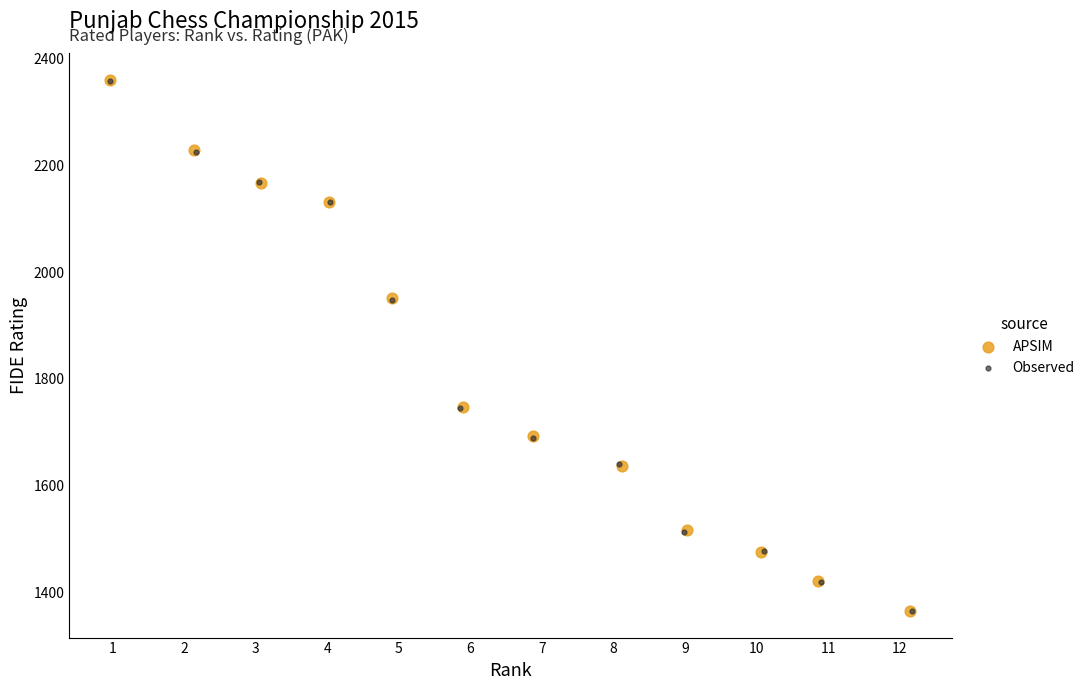

Which series has the largest Y range (max minus min)?

APSIM